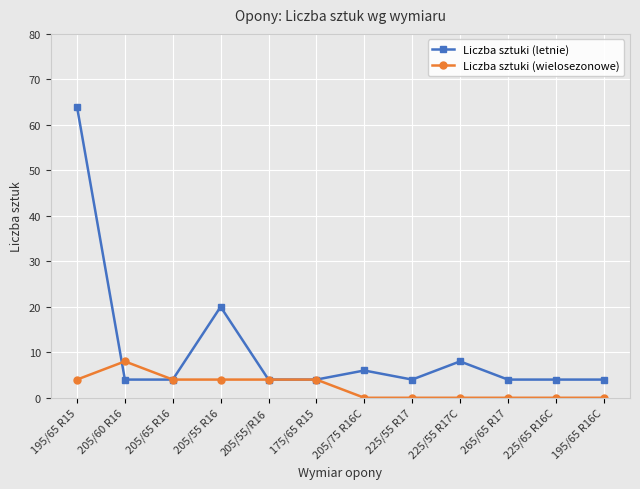

How many data points does each series have?

12